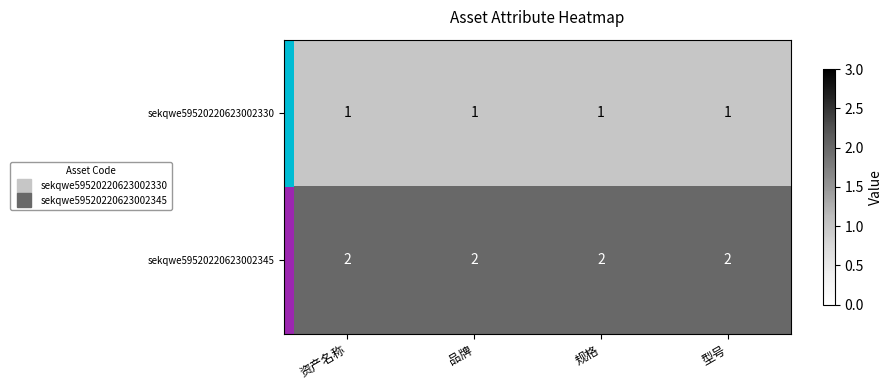

What is the sum of all sekqwe59520220623002345 values?

8